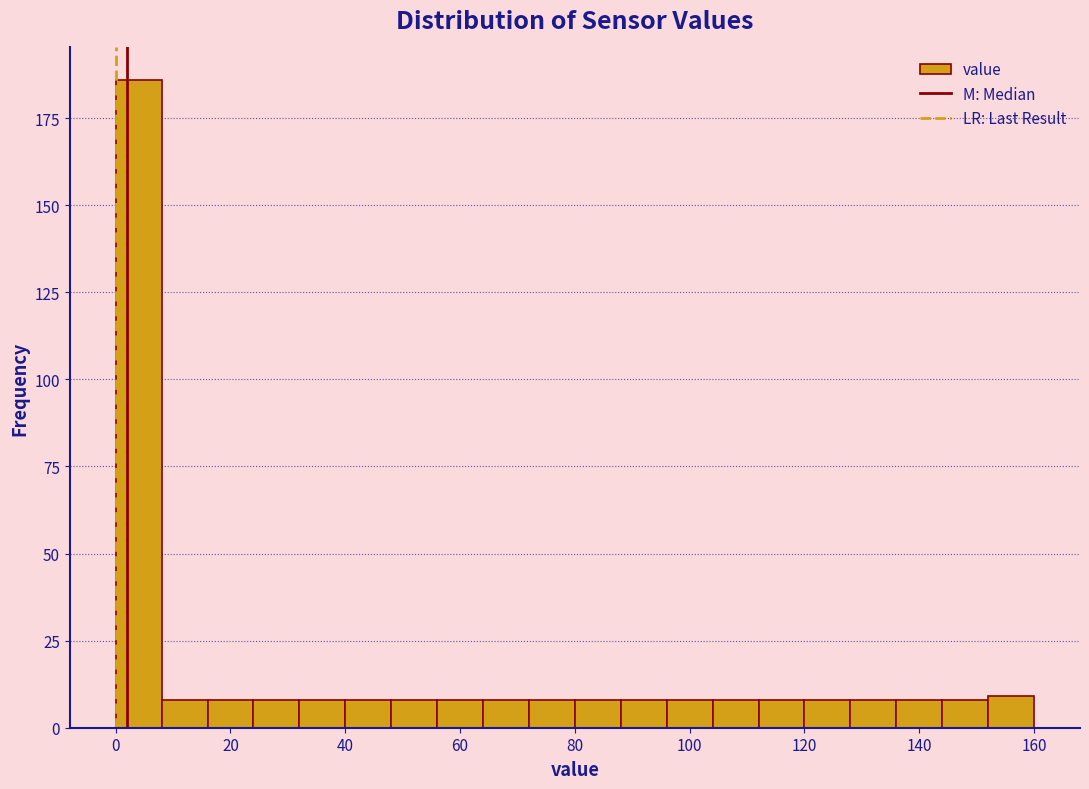

What is the height of the bar covering 152 to 160 on the x-axis? The values are not printed on the chart, so give them approximately, as read against the axis.

10